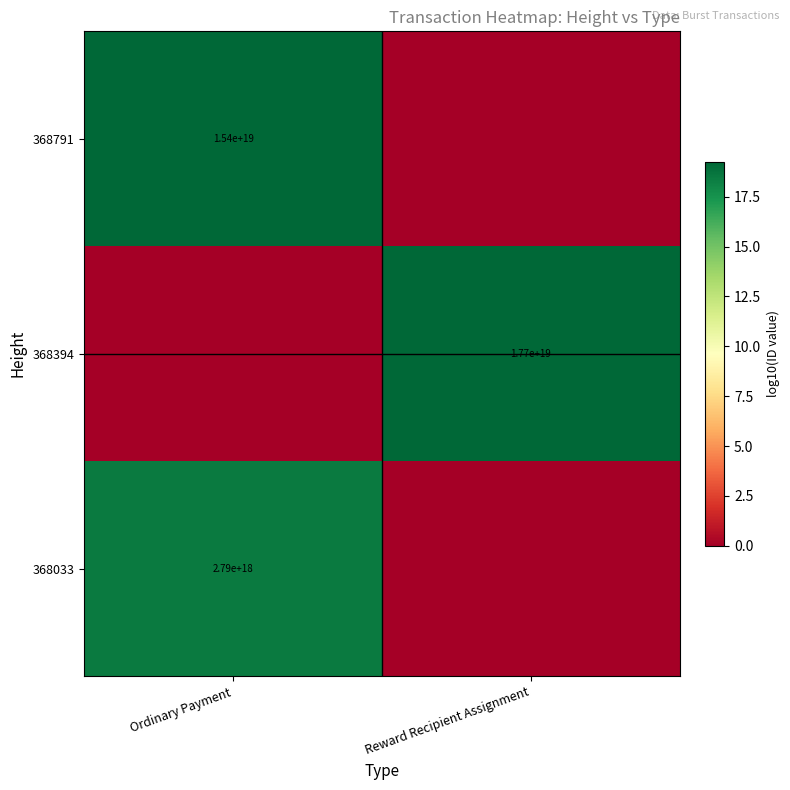

What is the total value across all series at Reward Recipient Assignment?

19.2